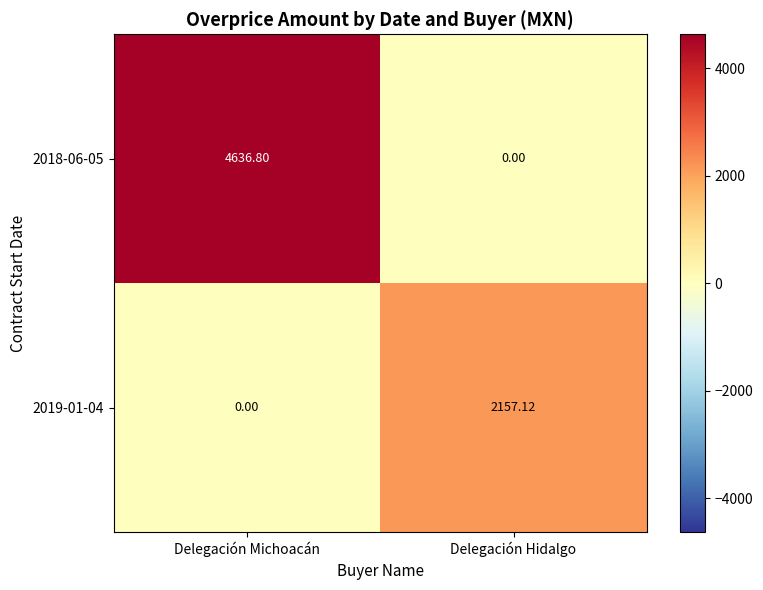

At which category is the sum across all series the highest?

Delegación Michoacán